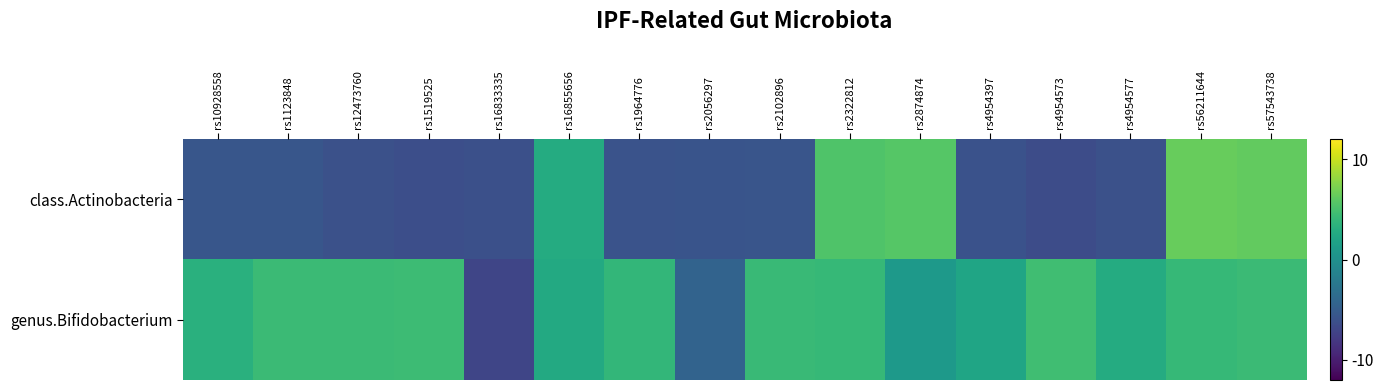

Which has a higher value, rs56211644 or rs2322812?

rs56211644